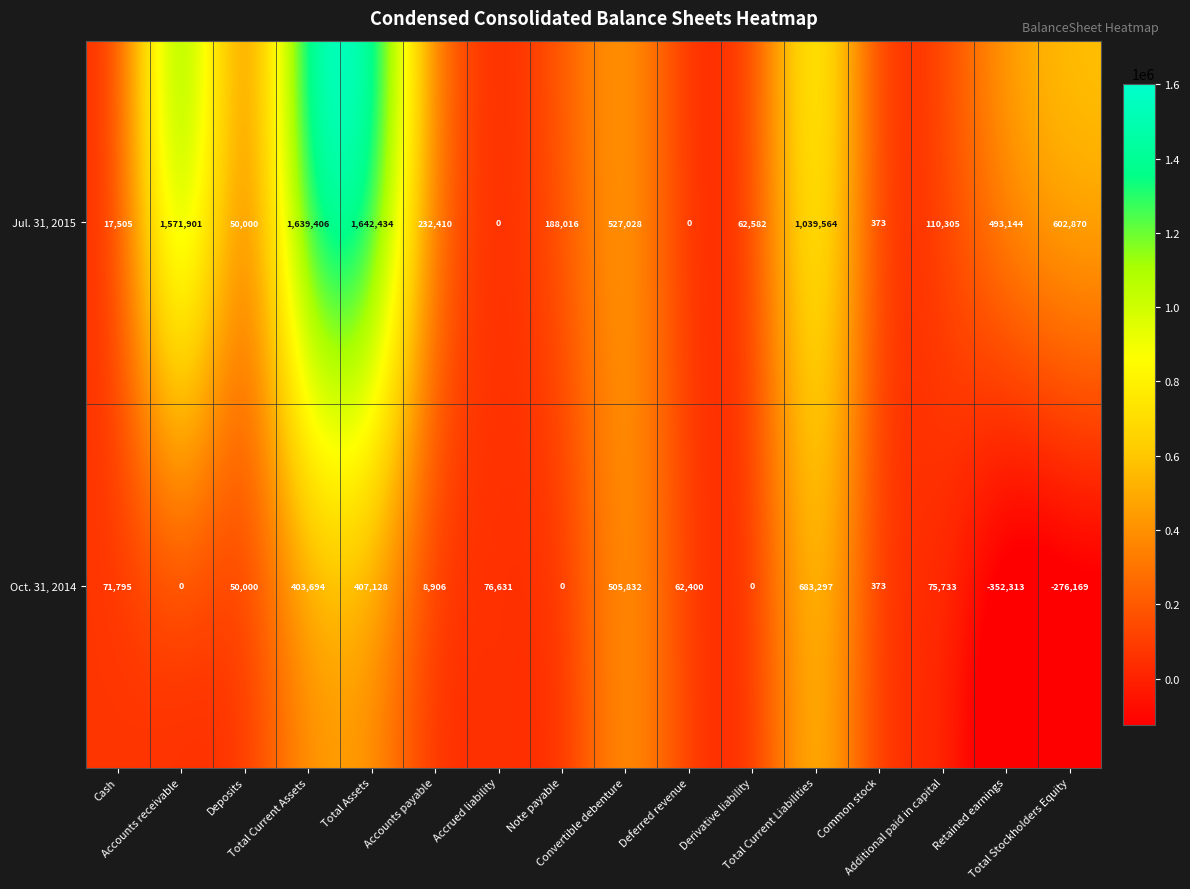

Rank the series by their average value, from highest to lowest.

Jul. 31, 2015, Oct. 31, 2014